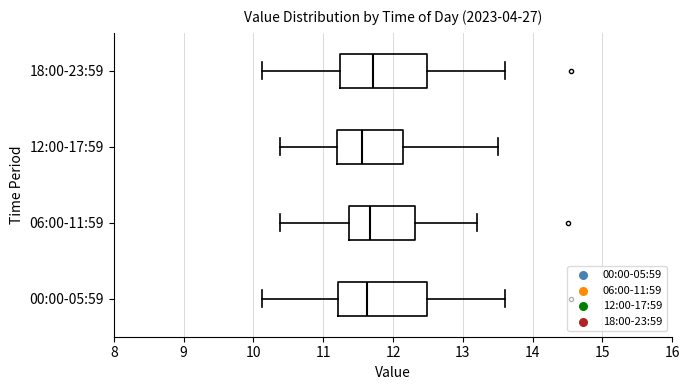

Reading bottom to top, read every box against the x-axis: the position of its median line, the range the box covers, and the ends of its whiskers. The values are not printed on the chart, so give them approximately, as read against the axis.

00:00-05:59: median 11.6, box 11.2 to 12.5, whiskers 10.1 to 13.6
06:00-11:59: median 11.7, box 11.4 to 12.3, whiskers 10.4 to 13.2
12:00-17:59: median 11.6, box 11.2 to 12.2, whiskers 10.4 to 13.5
18:00-23:59: median 11.7, box 11.2 to 12.5, whiskers 10.1 to 13.6